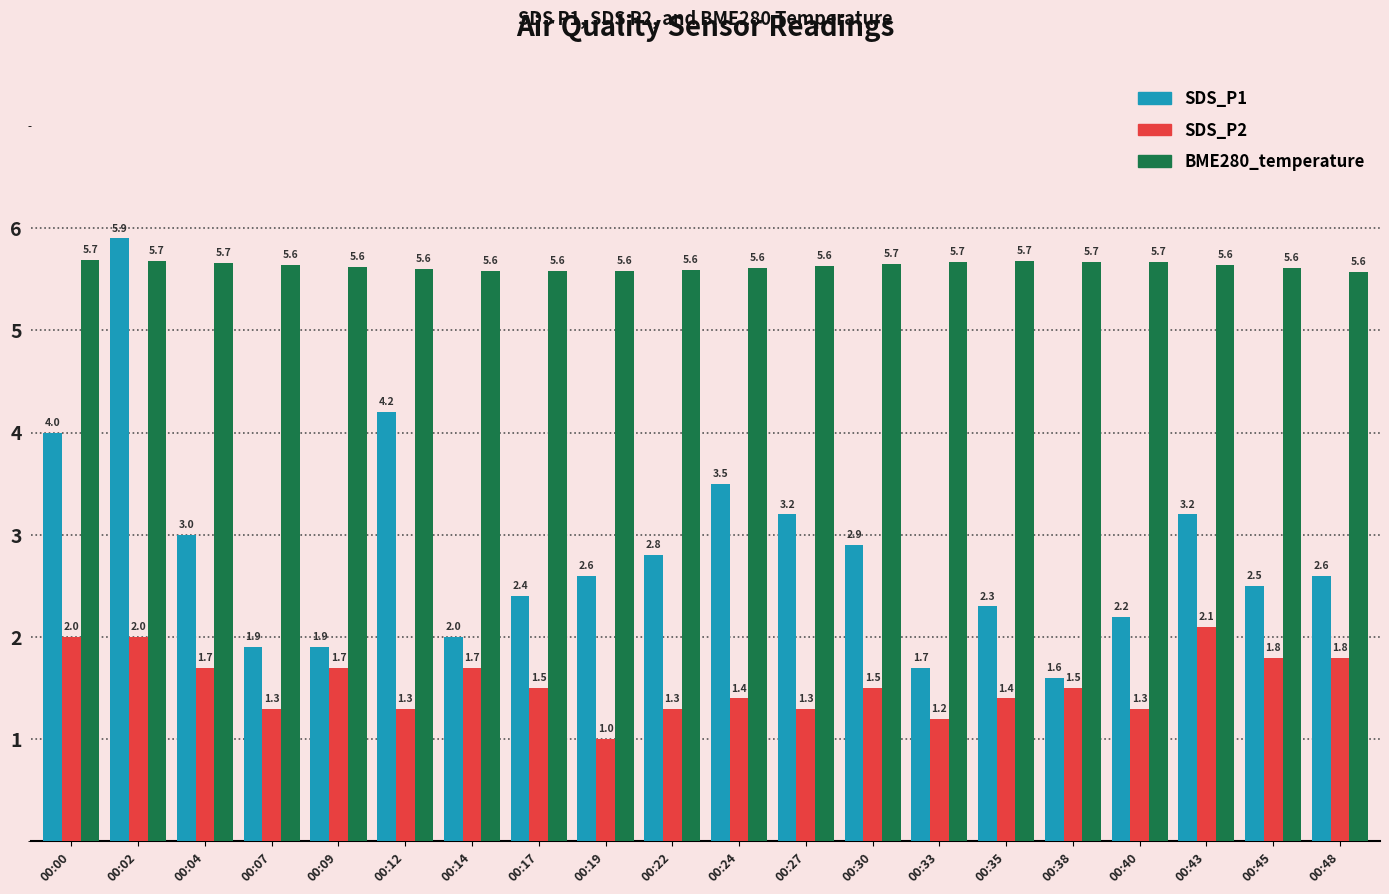

Reading left to right, extract all data points from this chart.

SDS_P1: 4.0	5.9	3.0	1.9	1.9	4.2	2.0	2.4	2.6	2.8	3.5	3.2	2.9	1.7	2.3	1.6	2.2	3.2	2.5	2.6
SDS_P2: 2.0	2.0	1.7	1.3	1.7	1.3	1.7	1.5	1.0	1.3	1.4	1.3	1.5	1.2	1.4	1.5	1.3	2.1	1.8	1.8
BME280_temperature: 5.7	5.7	5.7	5.6	5.6	5.6	5.6	5.6	5.6	5.6	5.6	5.6	5.7	5.7	5.7	5.7	5.7	5.6	5.6	5.6